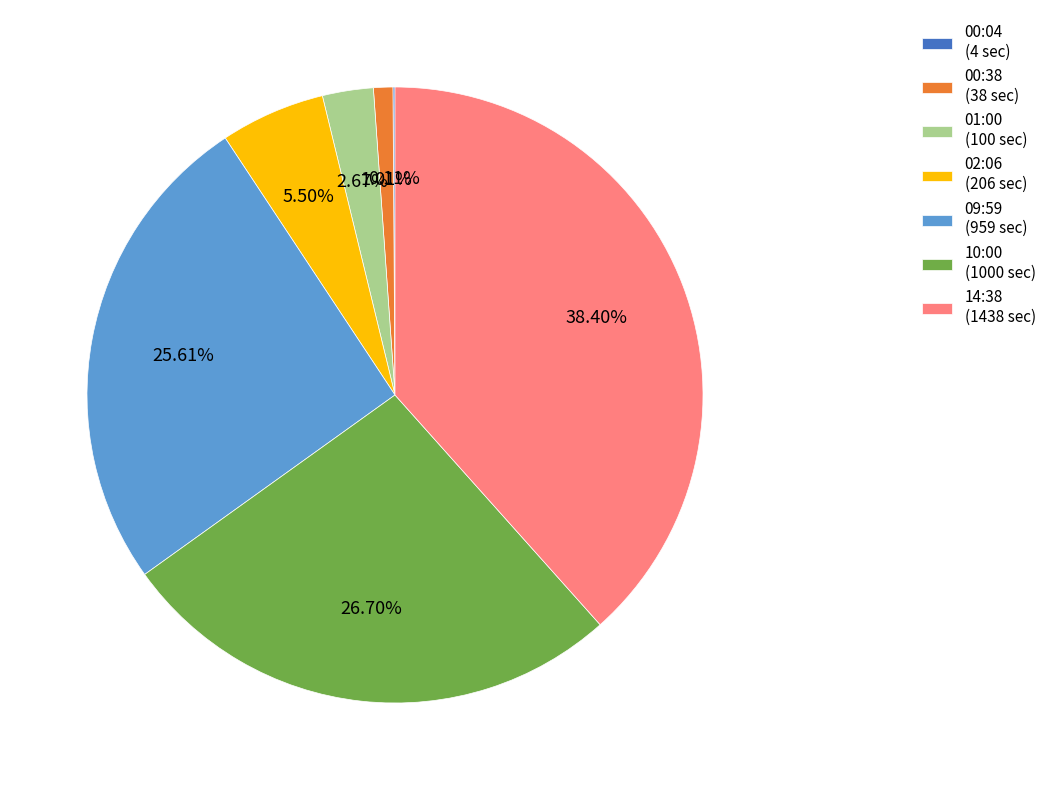

How much of the chart is everything except 02:06?

94.5%